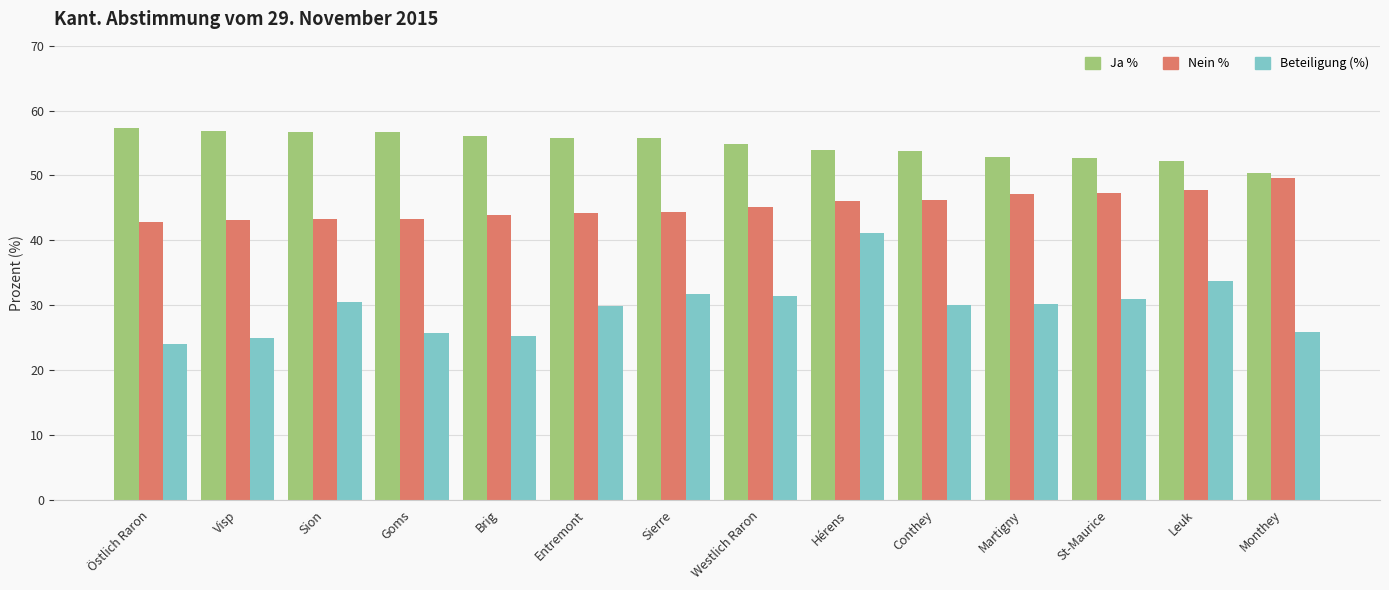

Which label corresponds to the smallest value in the chart?

Östlich Raron